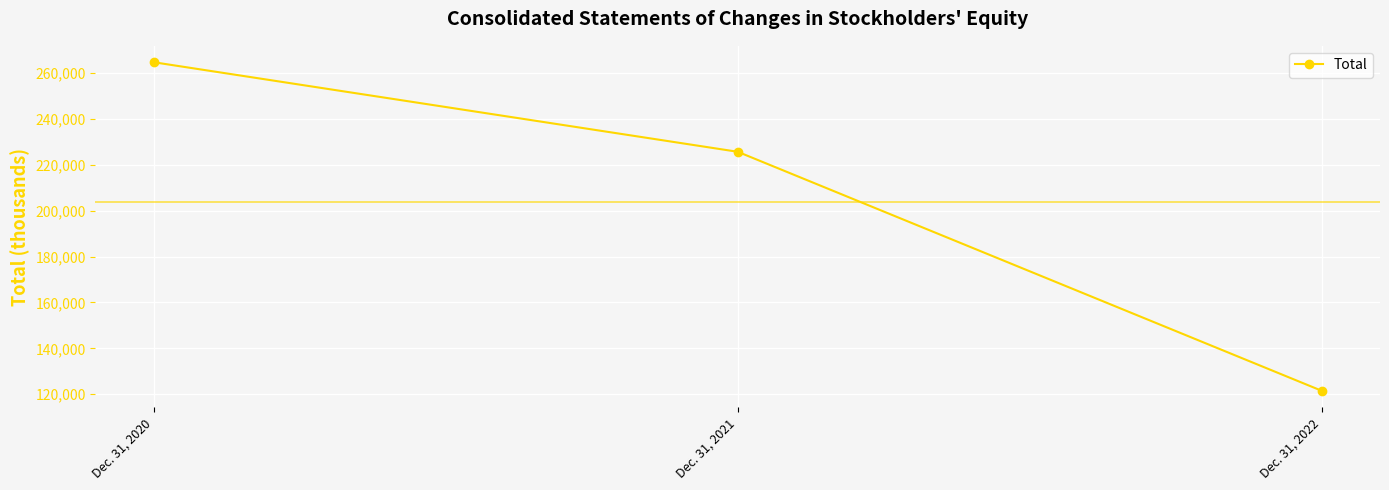

Reading left to right, what are all the values shown in this chart?

264685	225665	121517